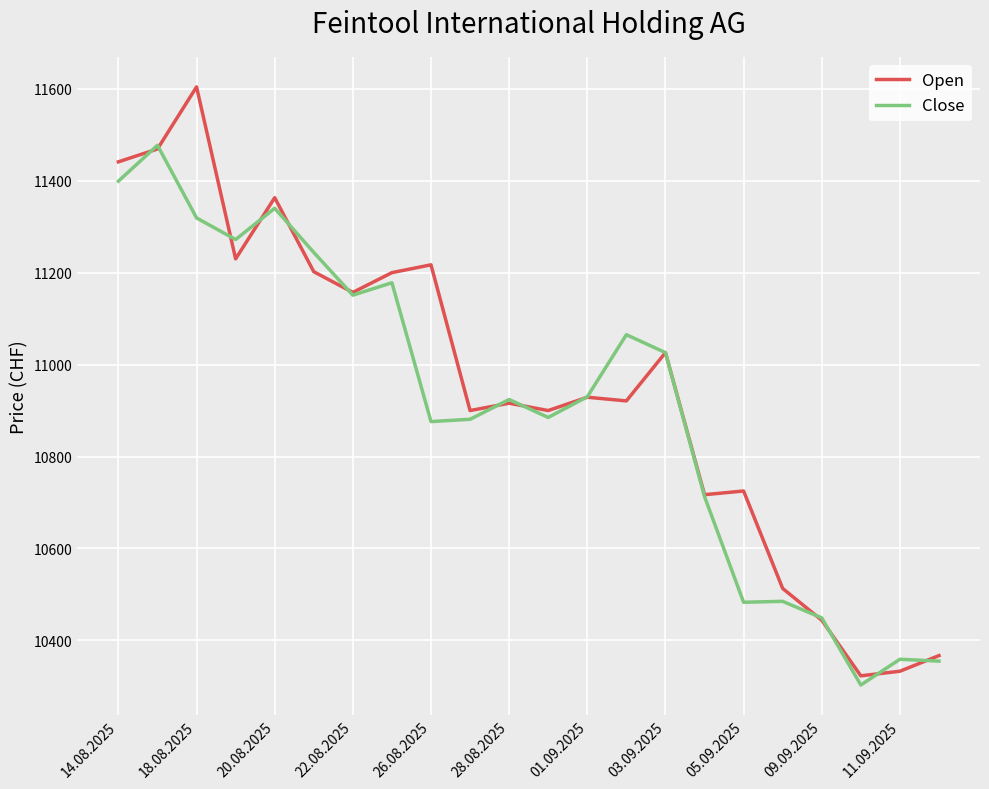

Which series has the largest range (max minus min)?

Open